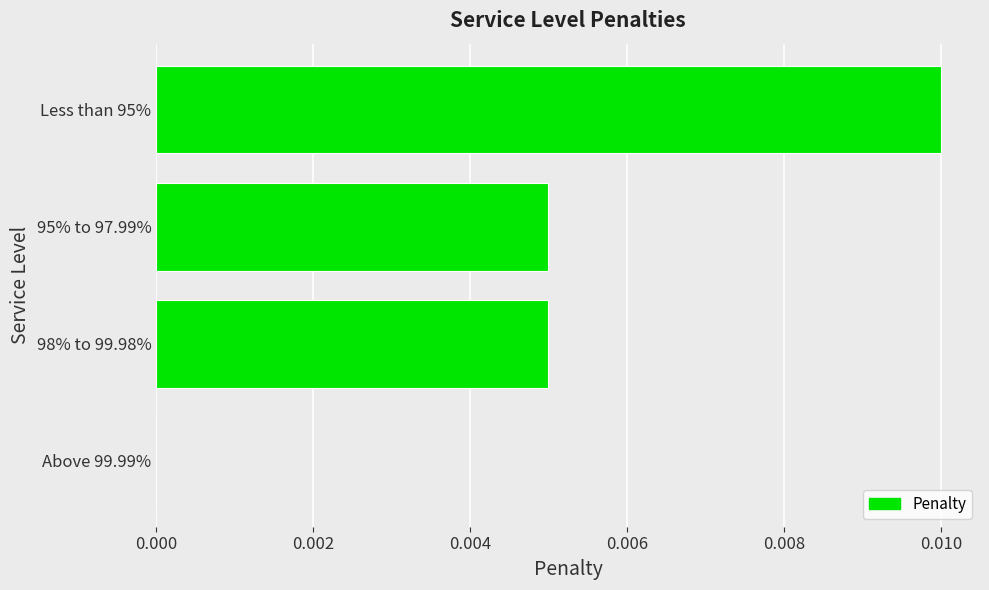

Is it true that the value at Above 99.99% is 0.0?

True